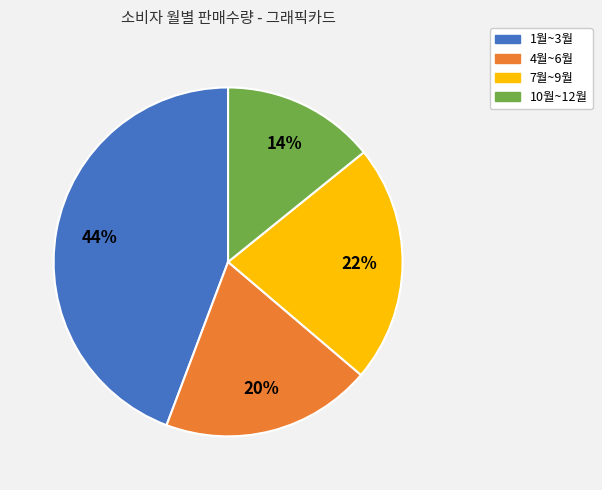

What is the largest slice in the pie chart?

1월~3월